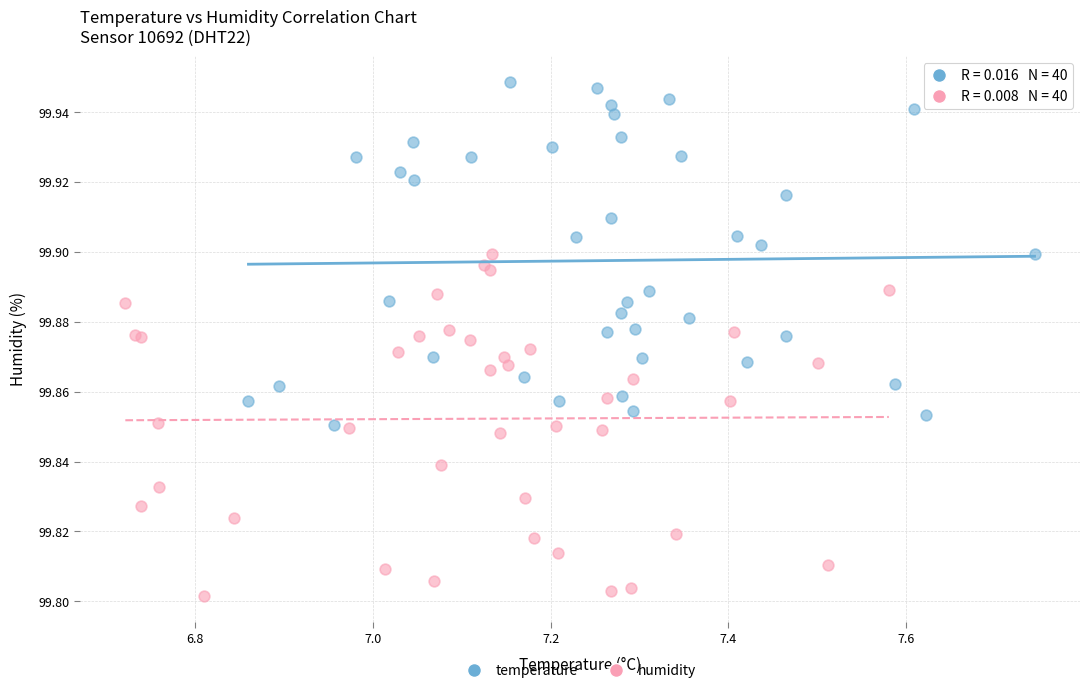

Which series reaches the maximum Y coordinate?

temperature